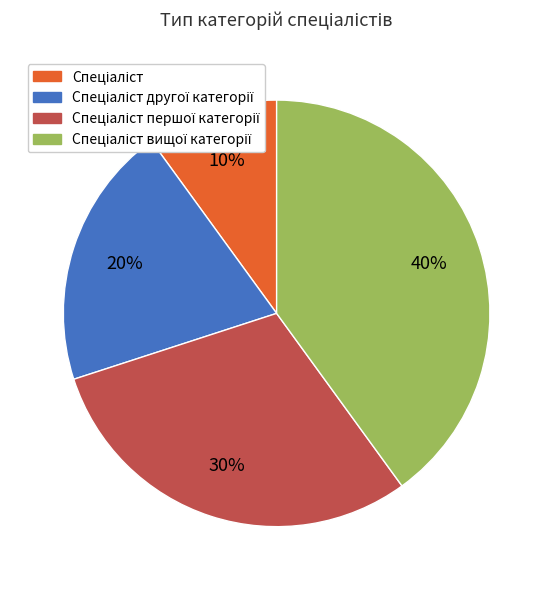

Is there a majority slice in this chart?

No